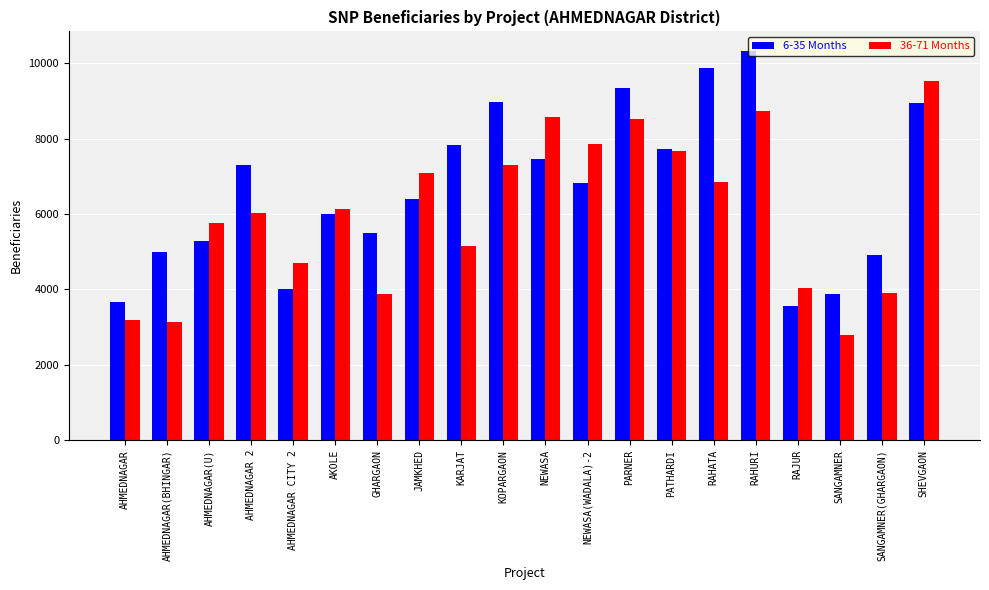

What position from the right is PATHARDI?

7